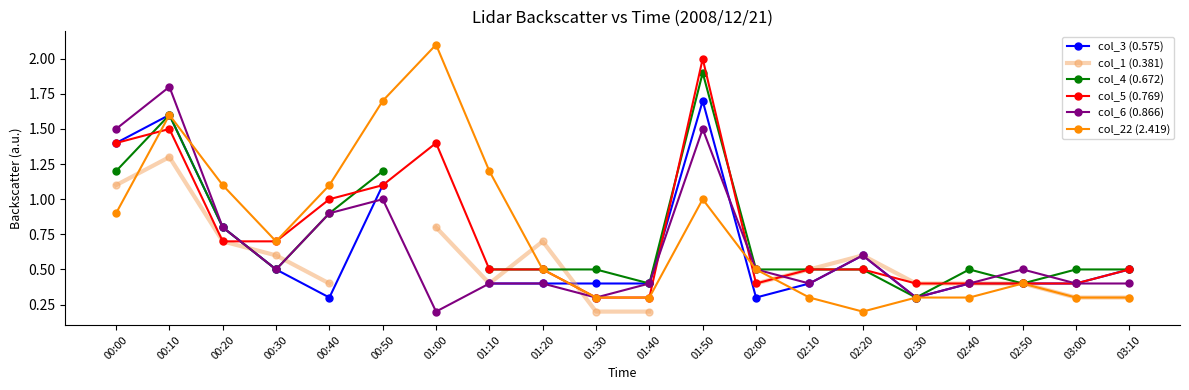

Between 01:20 and 02:20, which series saw the biggest shift?

col_22 (2.419)